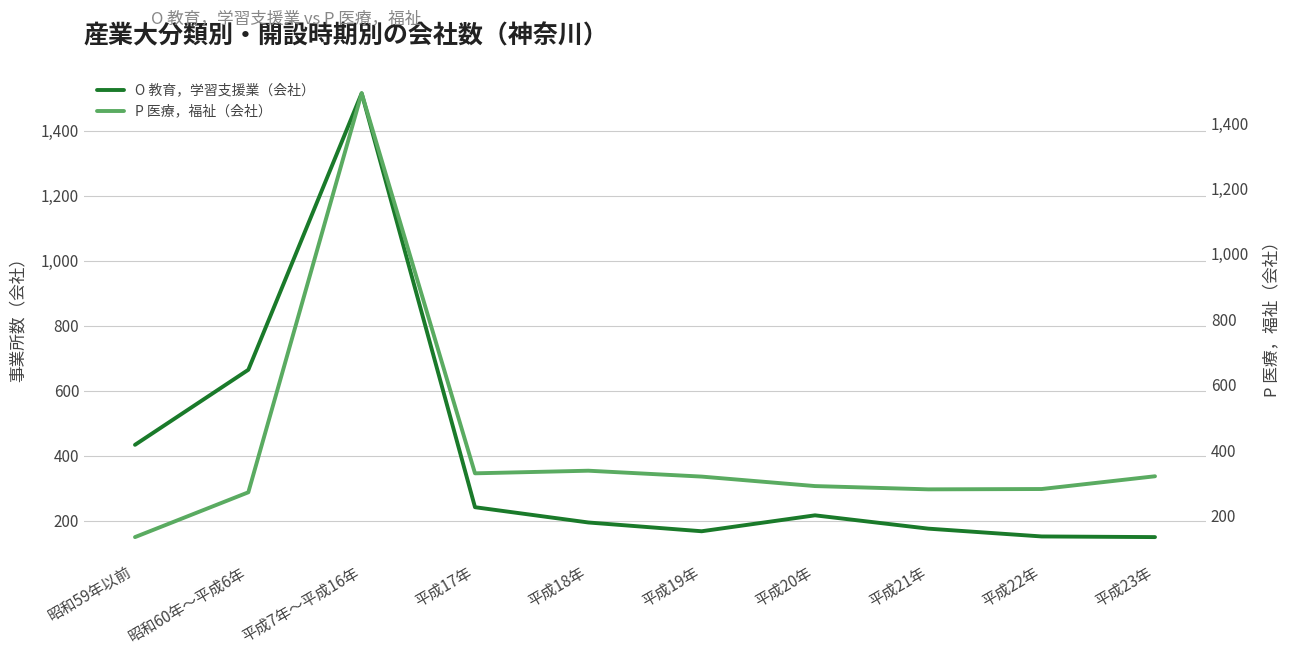

How many data points in O 教育，学習支援業（会社） are less than 216?

5